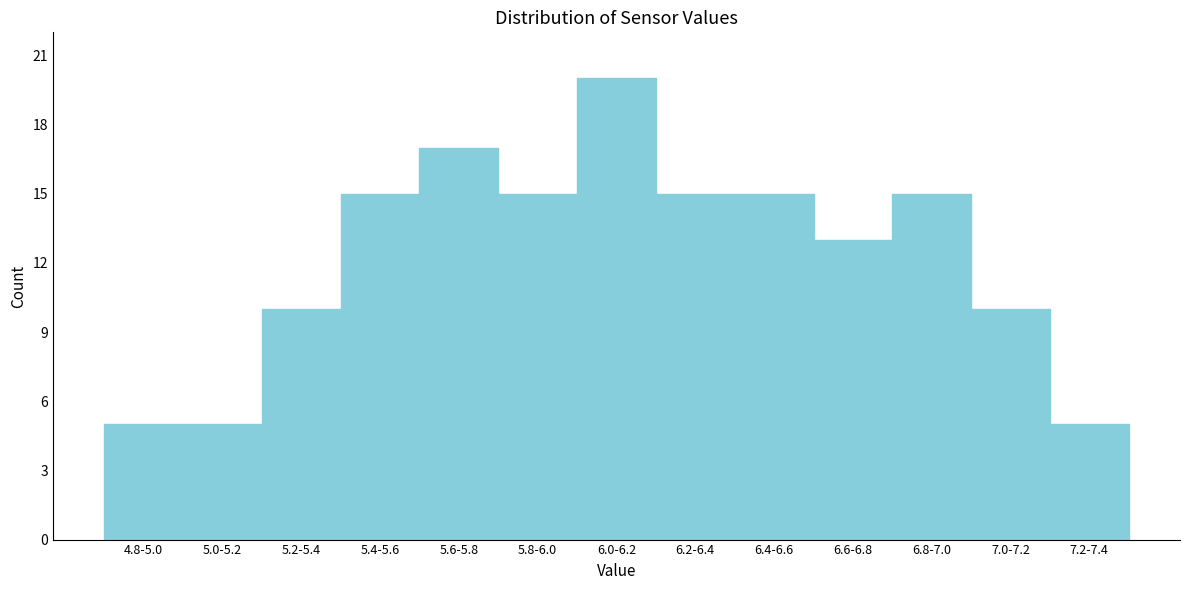

Reading left to right, list all the values displayed in this chart.

4.8-5.0=5	5.0-5.2=5	5.2-5.4=10	5.4-5.6=15	5.6-5.8=17	5.8-6.0=15	6.0-6.2=20	6.2-6.4=15	6.4-6.6=15	6.6-6.8=13	6.8-7.0=15	7.0-7.2=10	7.2-7.4=5